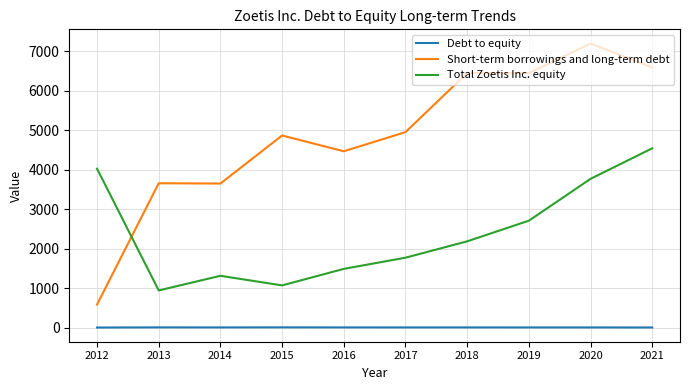

Read the Debt to equity value at 2015.

4.6